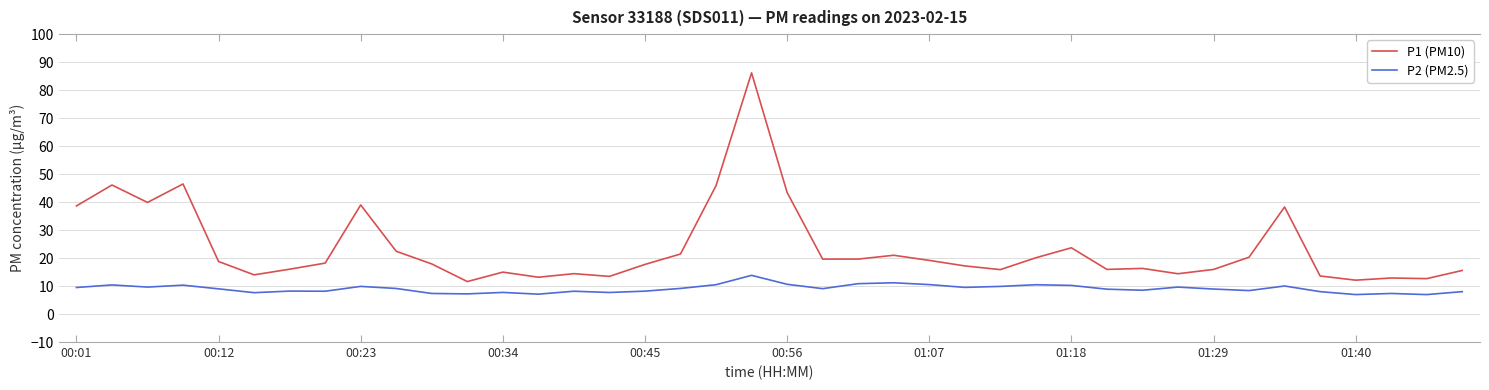

List the series in order of their peak value, lowest first.

P2 (PM2.5), P1 (PM10)